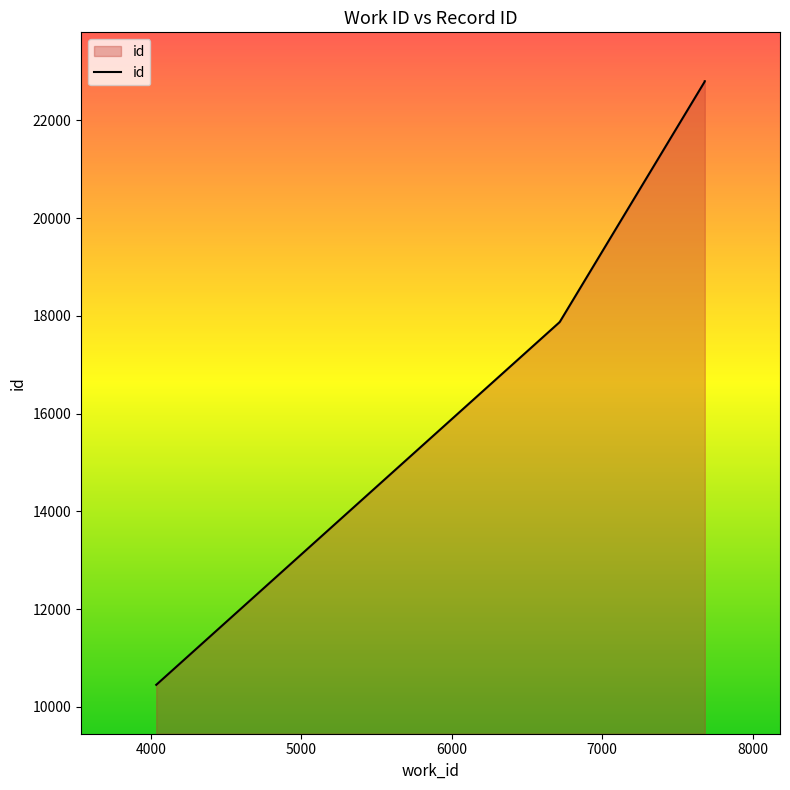

What is the sum of the values at 6718 and 7682?

40673